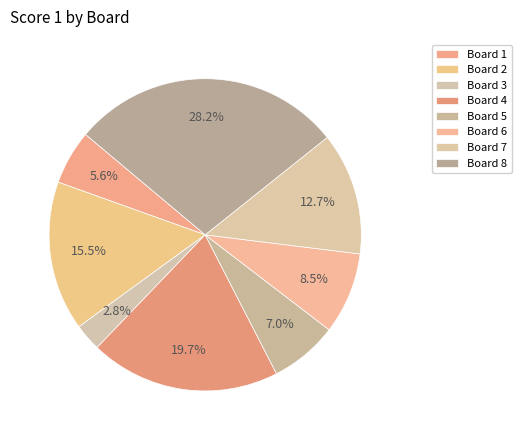

Between Board 6 and Board 8, which is larger?

Board 8